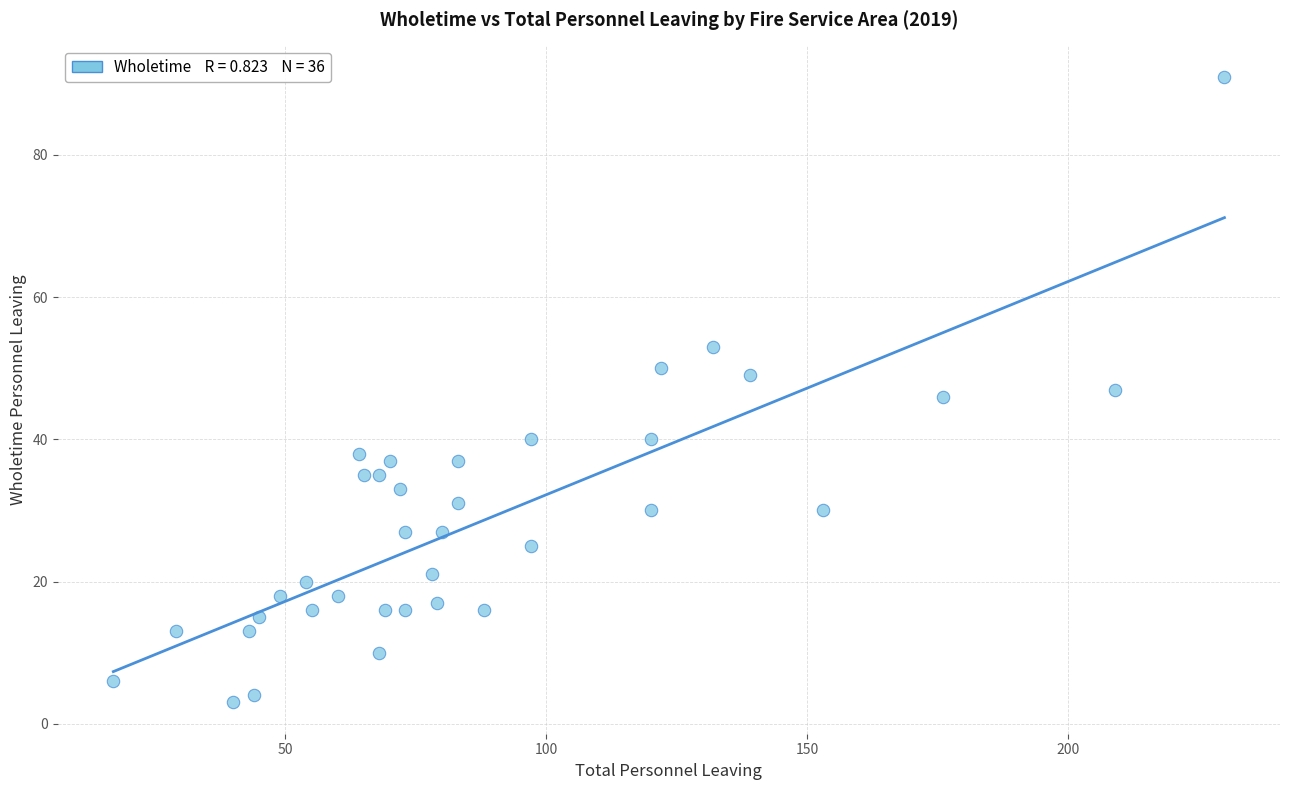

What is the range of X values (max minus min)?

213